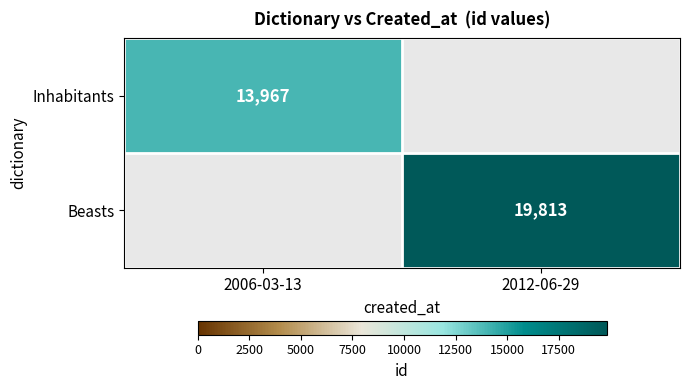

The value of Beasts at 2012-06-29 is 33042. True or false?

False